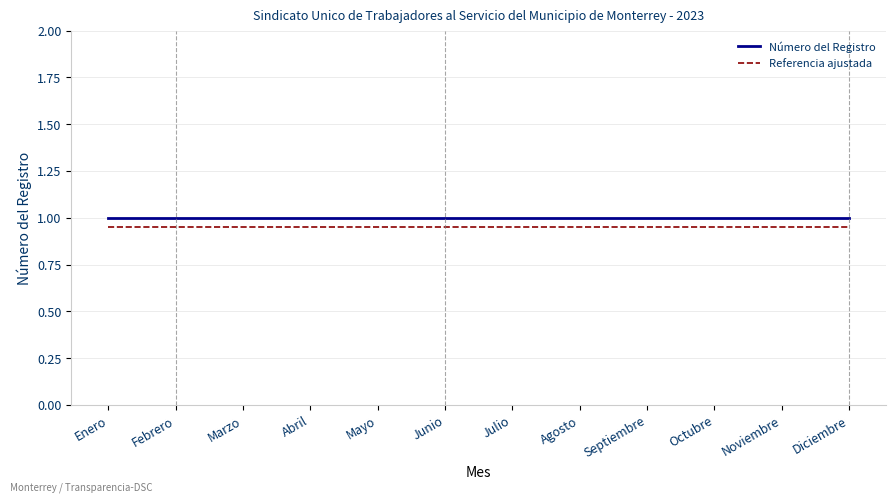

What is the greatest value displayed?

1.0